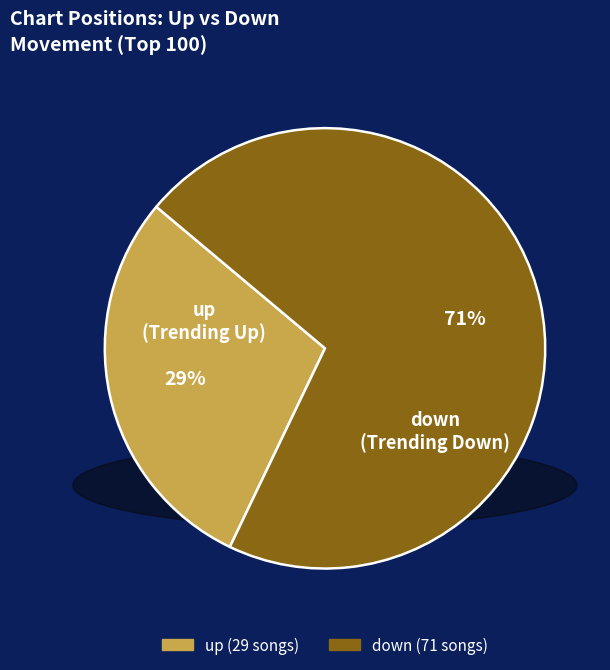

Which slice is the smallest?

up